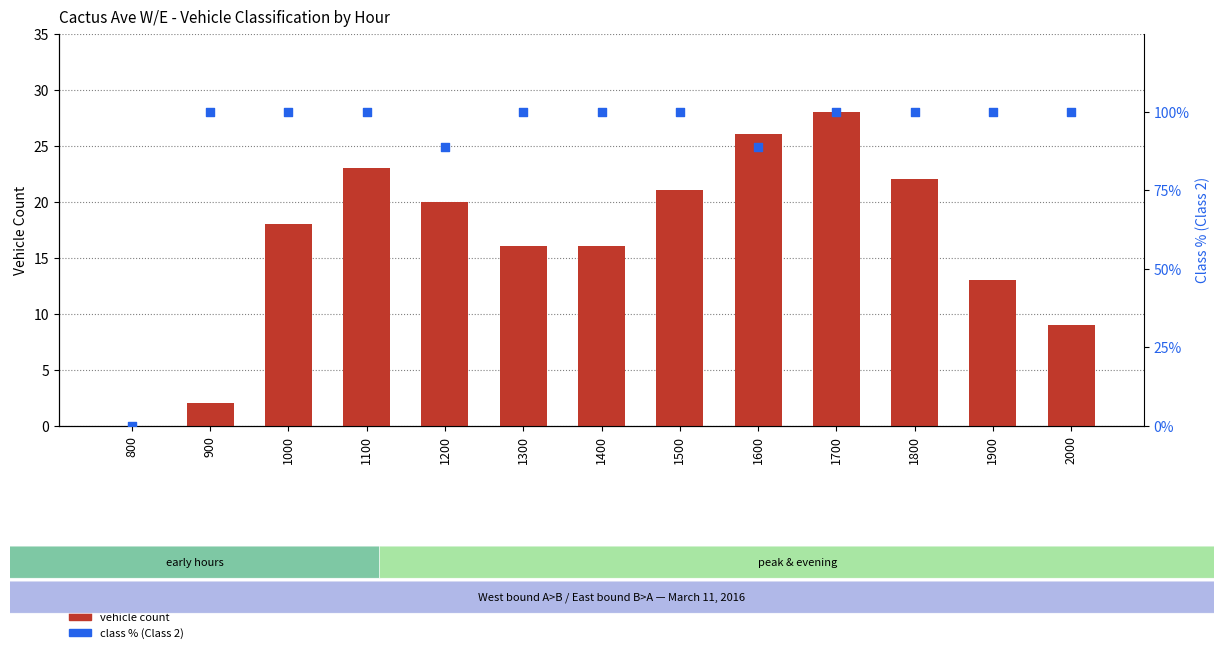

What are all the series names shown in the legend?

vehicle count, class % (Class 2)